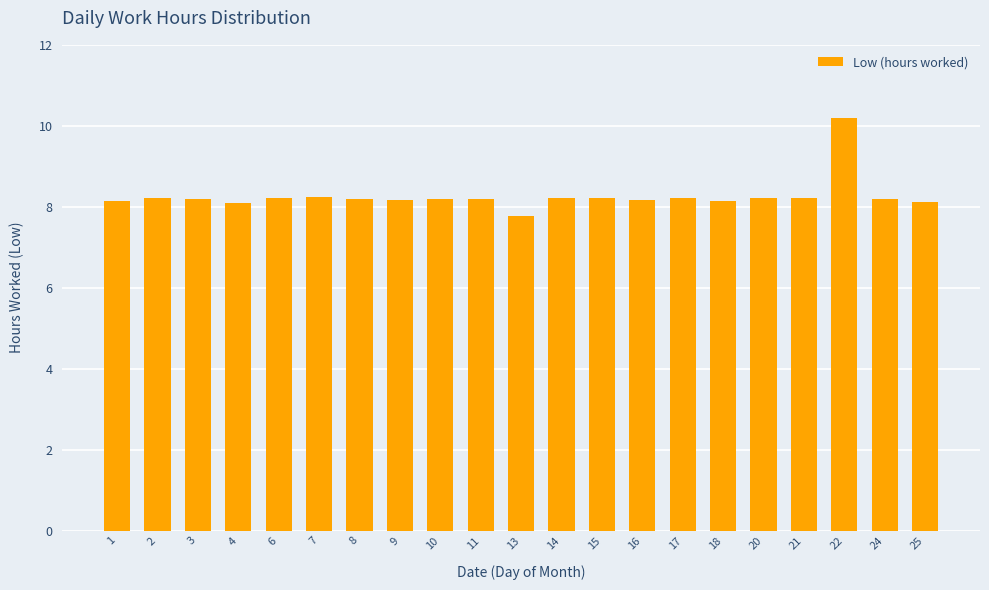

What is the ratio of the value at 1 to the value at 11?

1.0